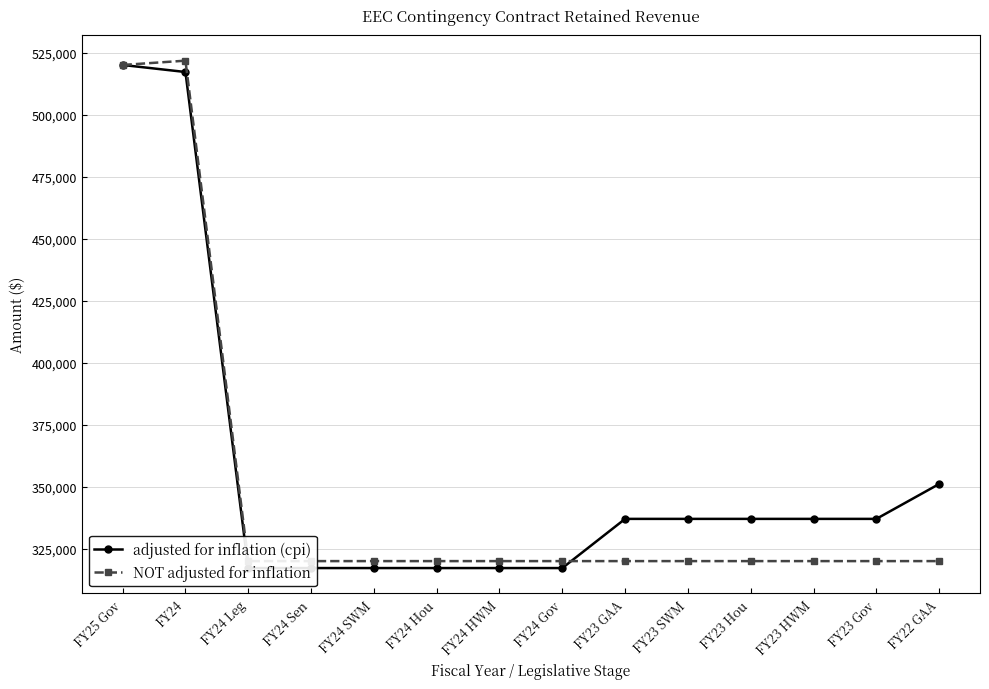

At which category does NOT adjusted for inflation reach its first local peak?

FY24